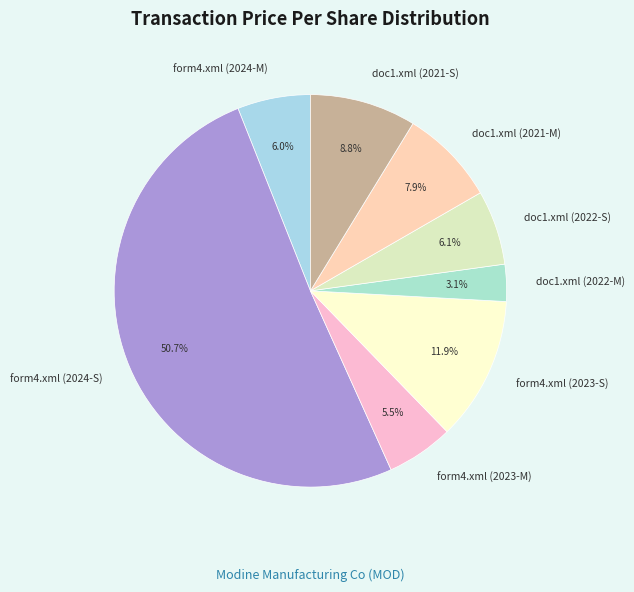

Is it true that doc1.xml (2021-M) is 8% of the pie?

True